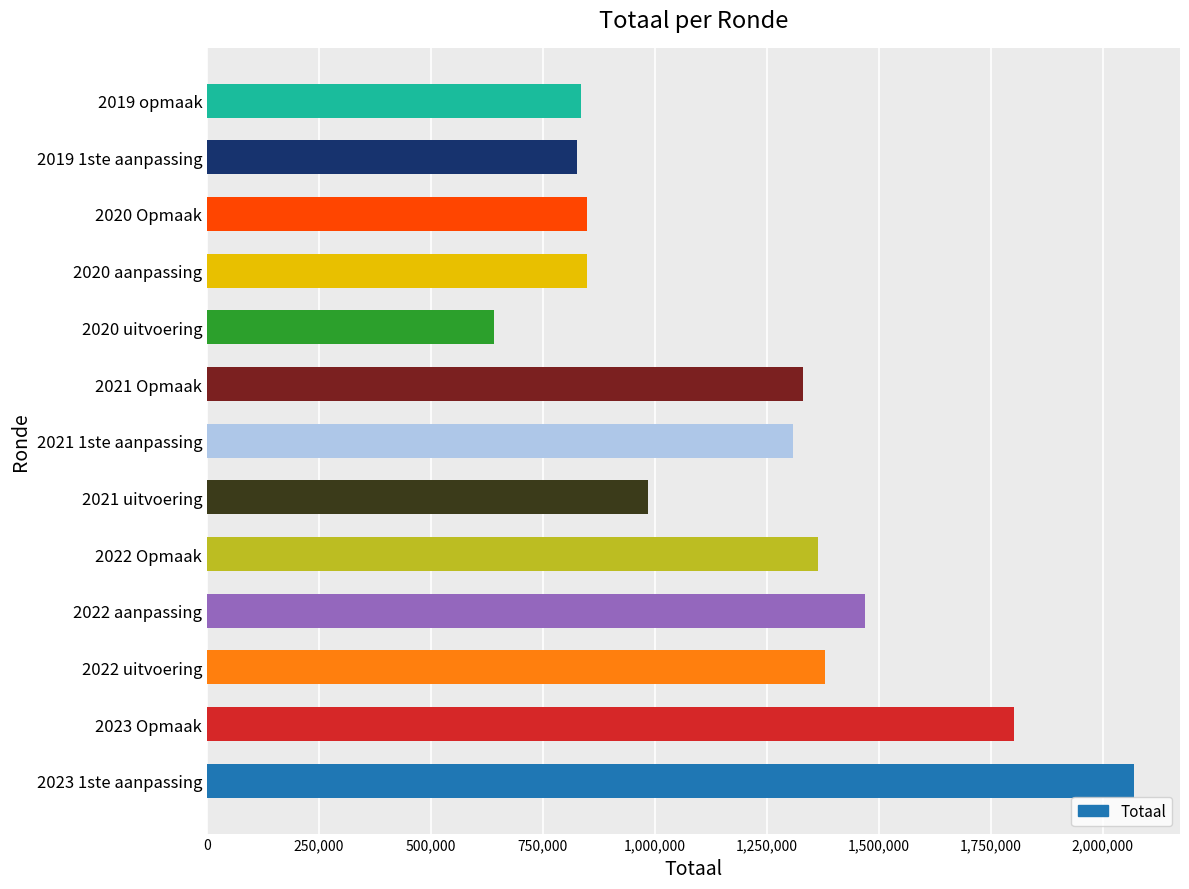

What is the sum of all values?

15703629